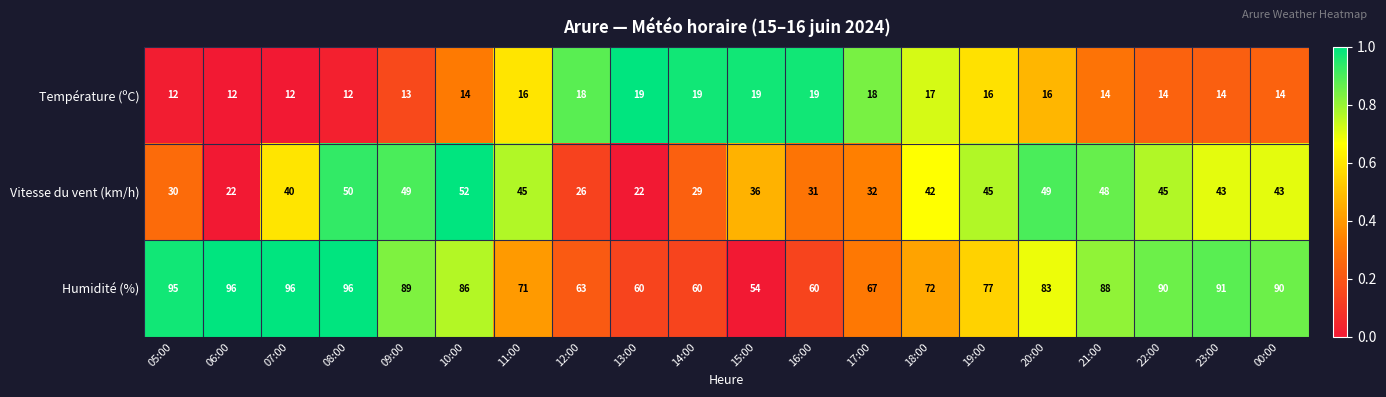

True or false: Température (ºC) has a value of 20 at 00:00.

False